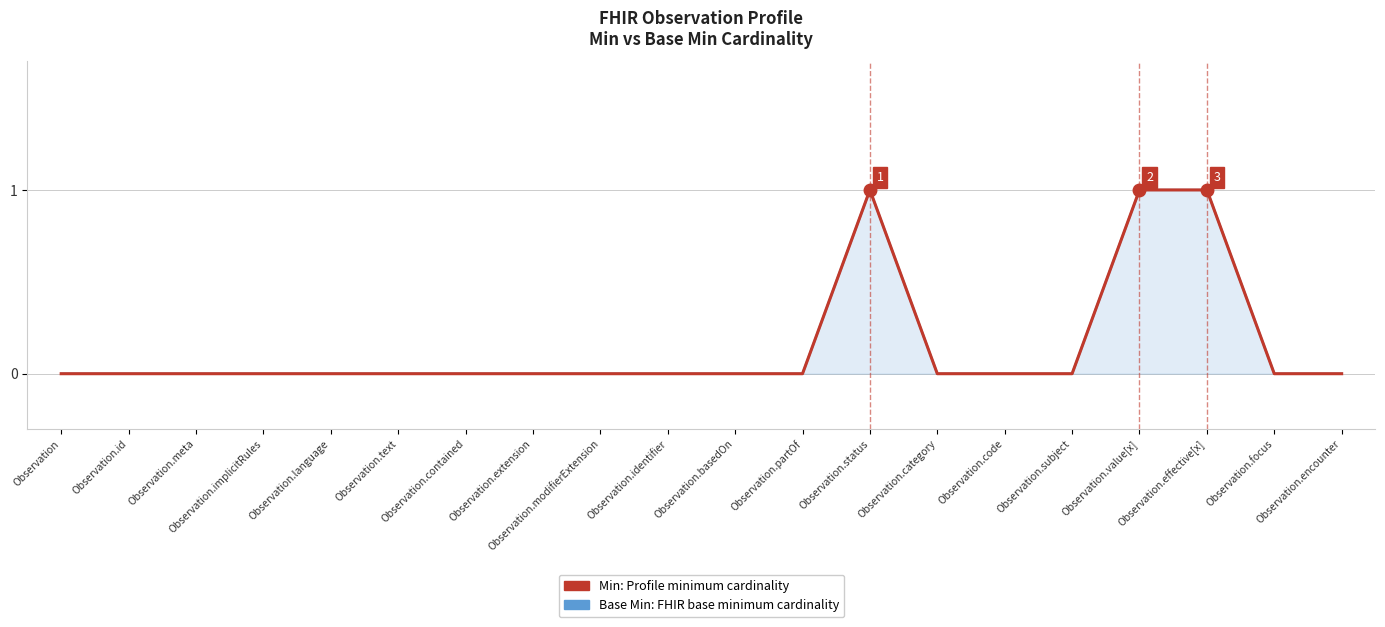

What is the label of the 2nd point from the right?

Observation.focus